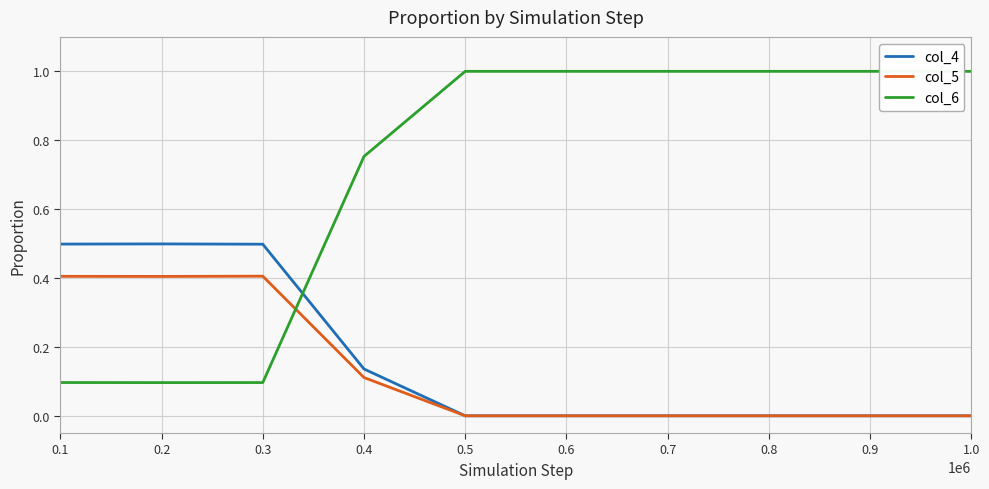

Is the value of col_6 at 0.7 greater than the value of col_5 at 1.0?

Yes